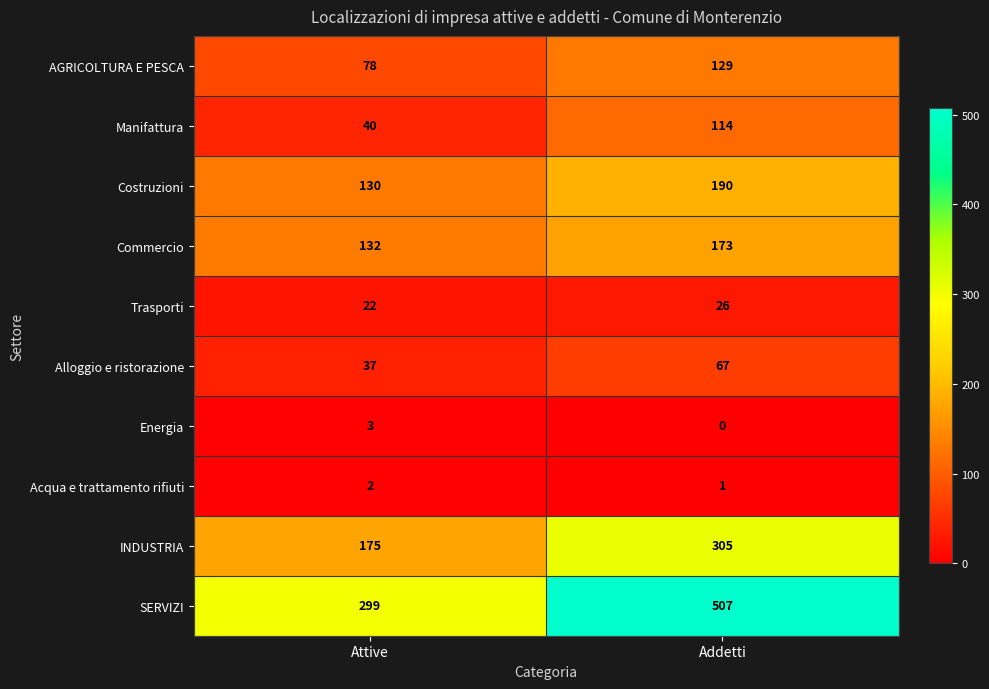

The value of Energia at Attive is 5. True or false?

False